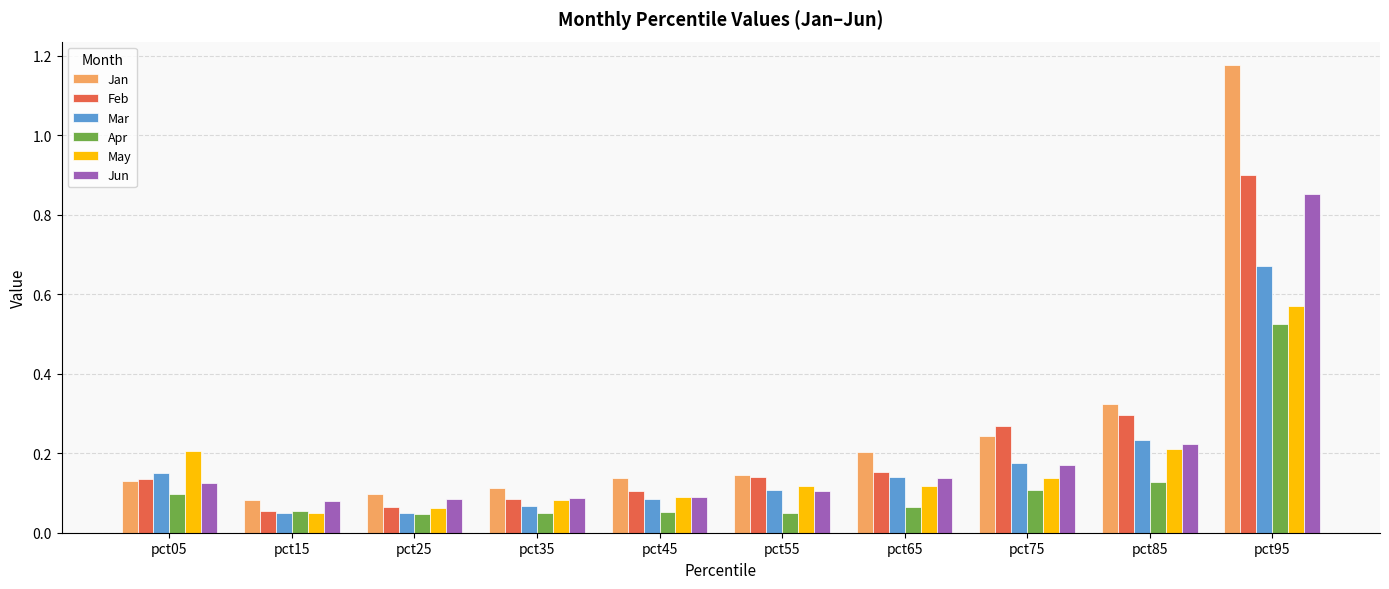

Is the value of May at pct95 greater than the value of Apr at pct45?

Yes